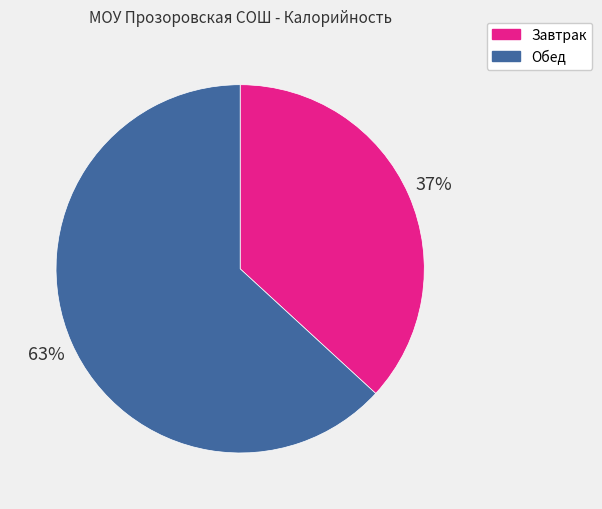

Does Завтрак account for over 50% of the chart?

No